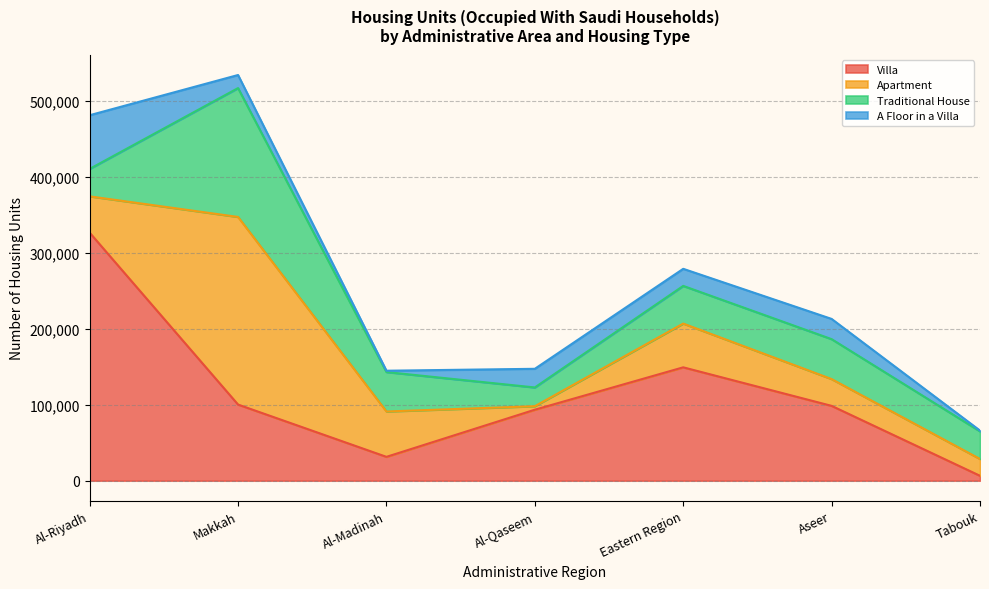

What is the average value of the Traditional House series?

60094